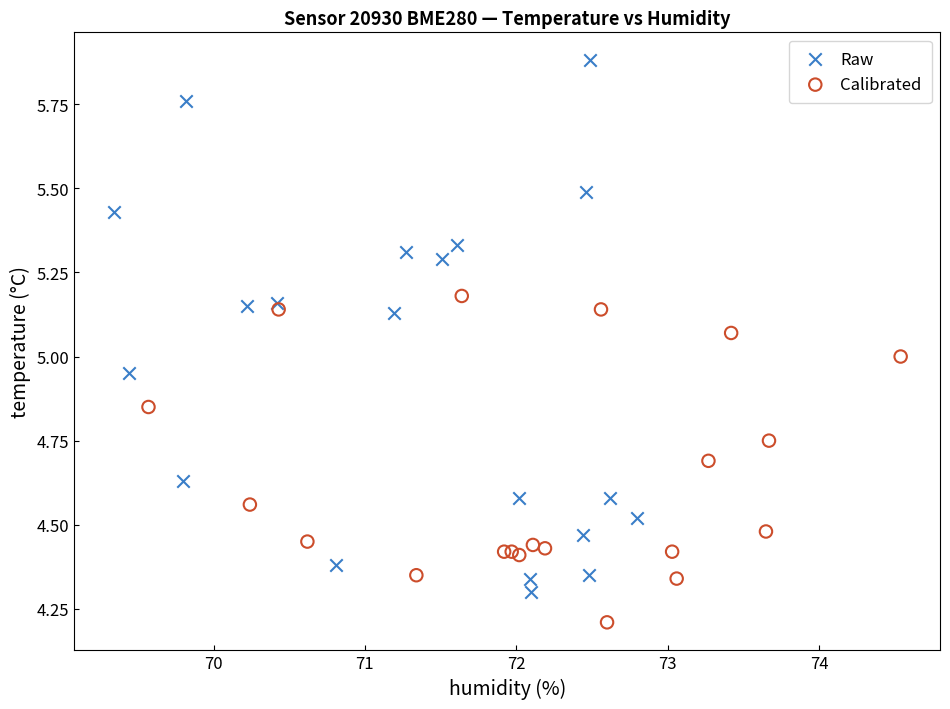

Which series reaches the minimum Y coordinate?

Calibrated